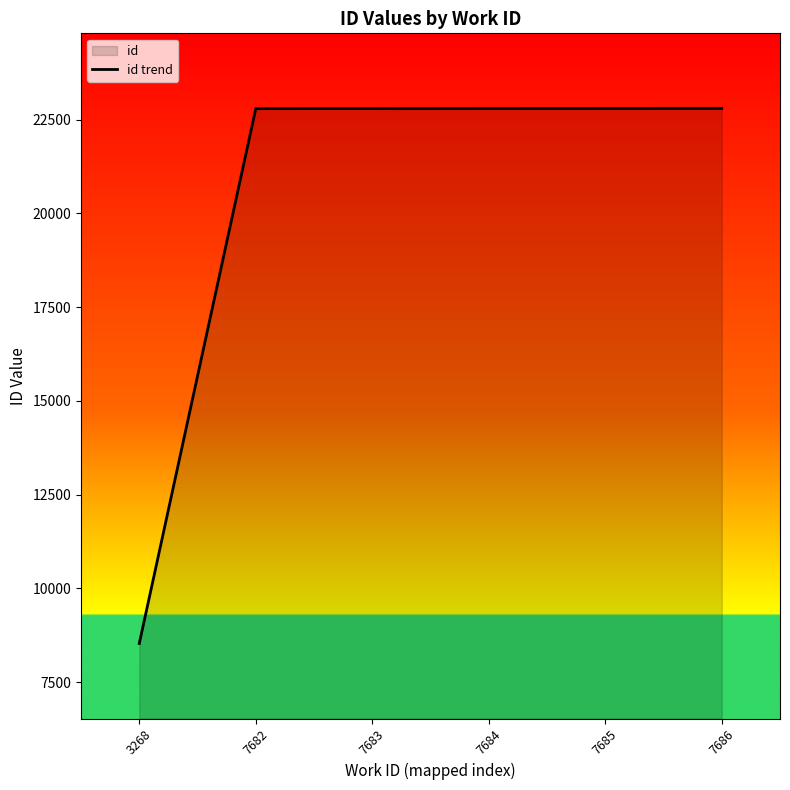

Which label corresponds to the largest value in the chart?

7686